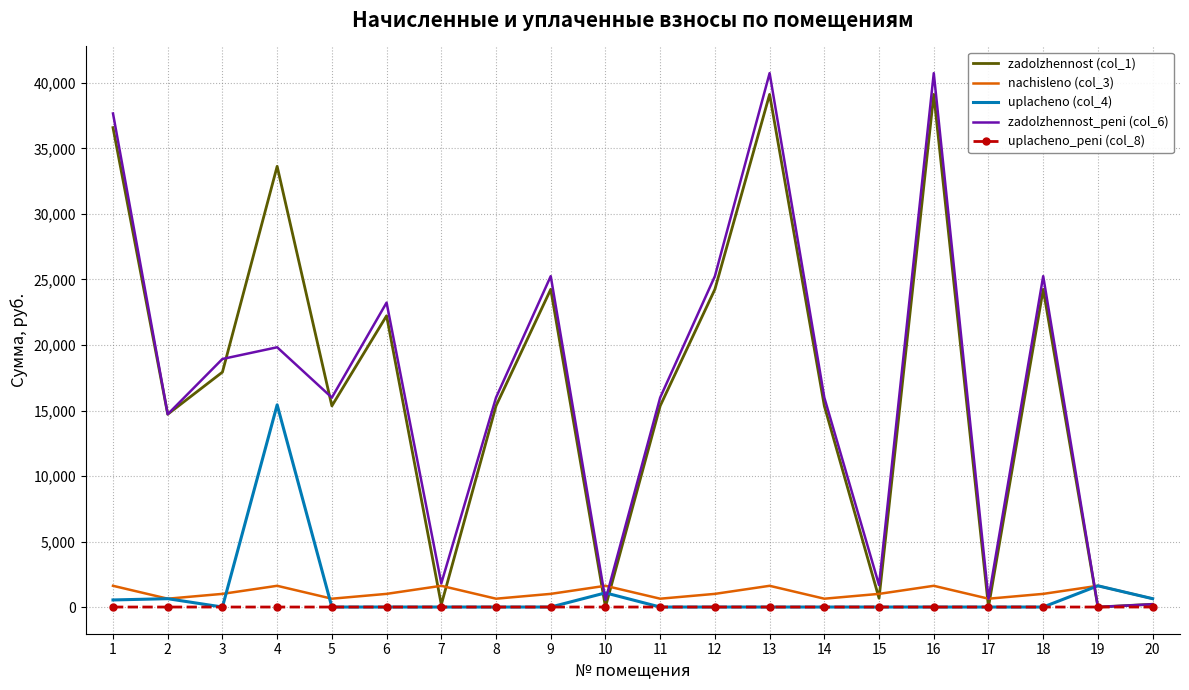

What is the difference between the maximum and minimum values in the nachisleno (col_3) series?

984.8